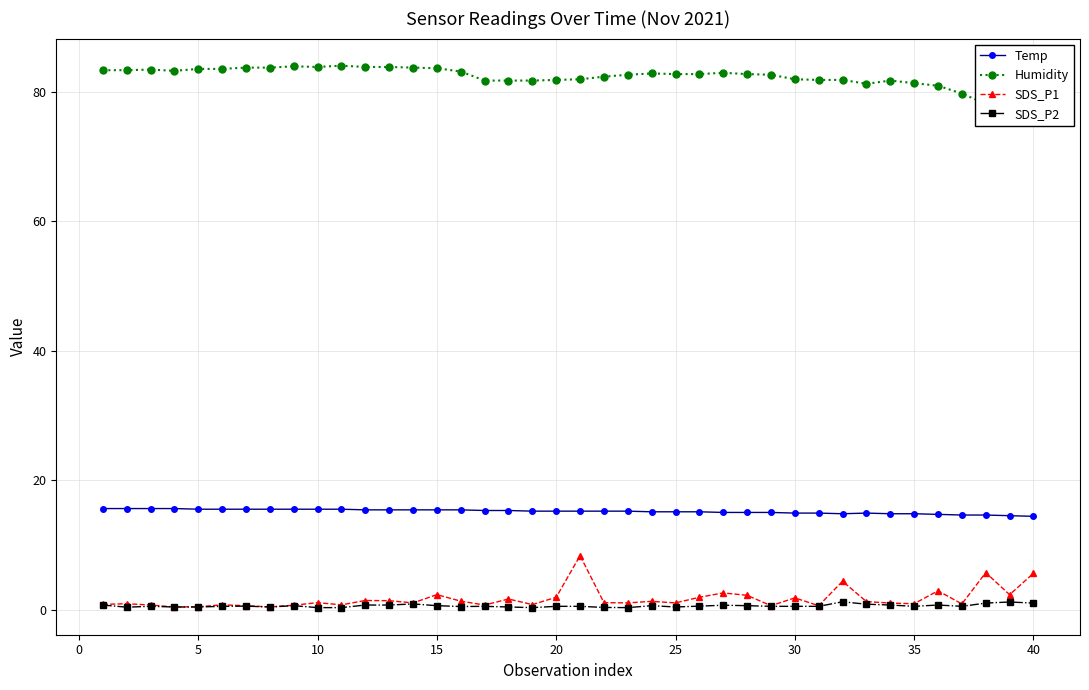

Is the value of SDS_P1 at 30 greater than the value of Temp at 25?

No